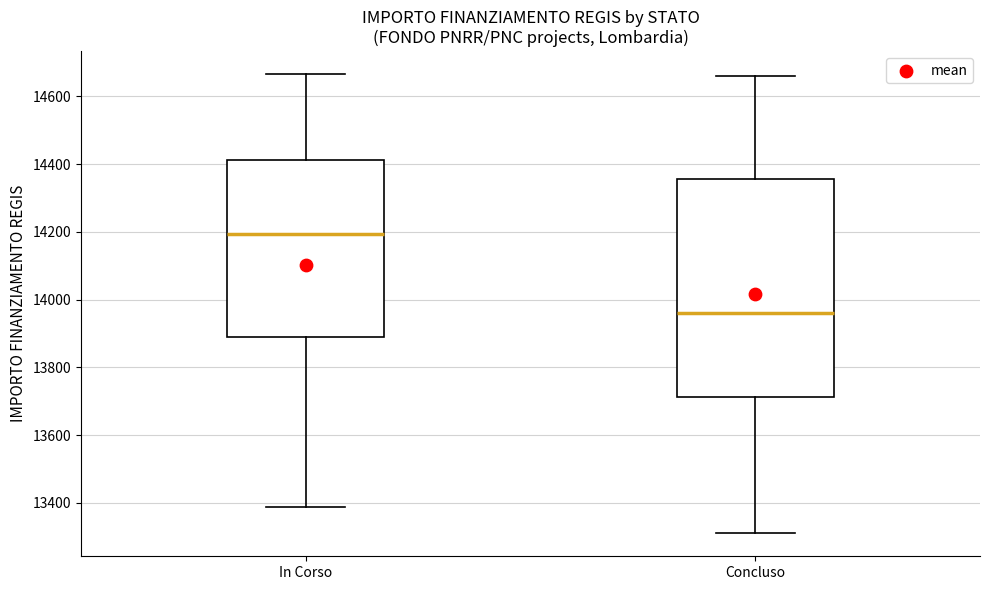

Where is the lower edge of the box for Concluso on the y-axis? The values are not printed on the chart, so give them approximately, as read against the axis.

13720